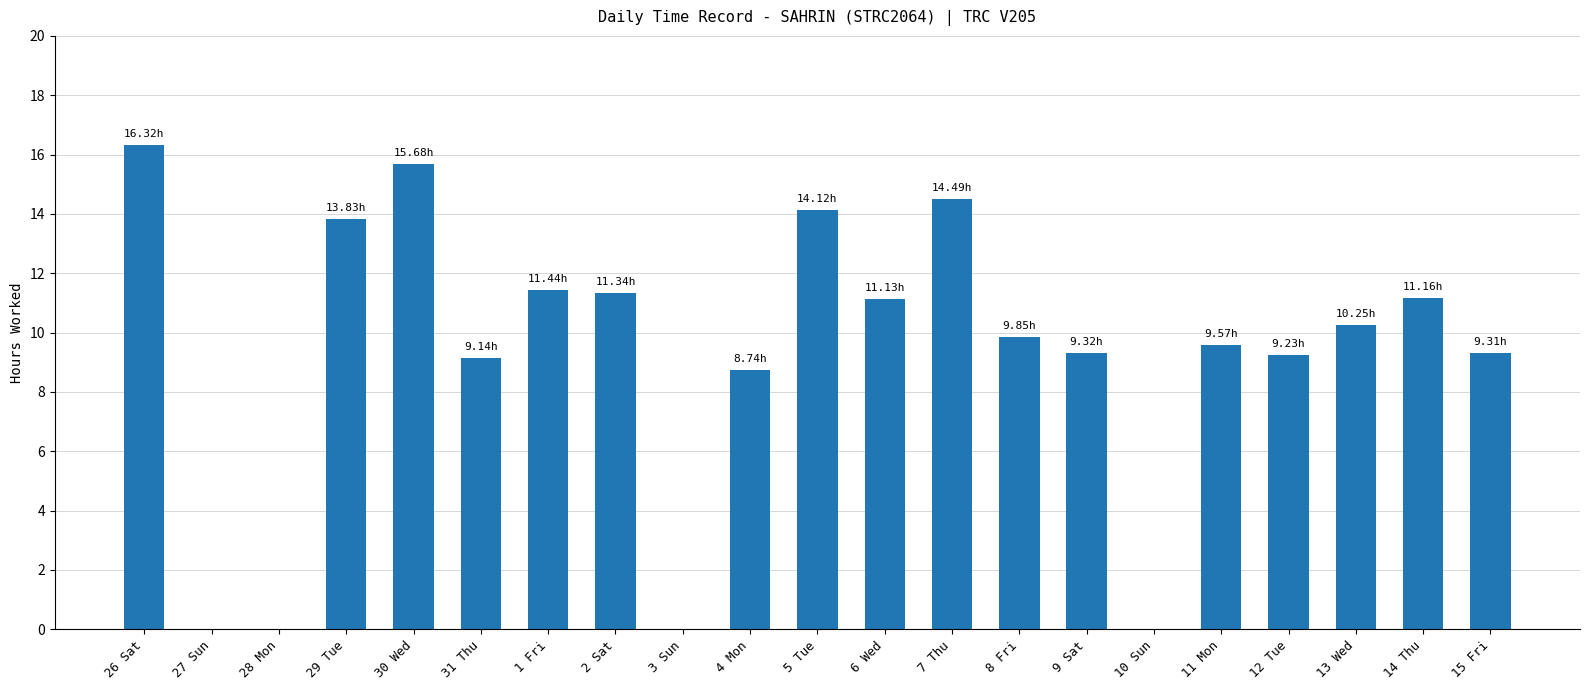

How many distinct data groups are displayed?

1